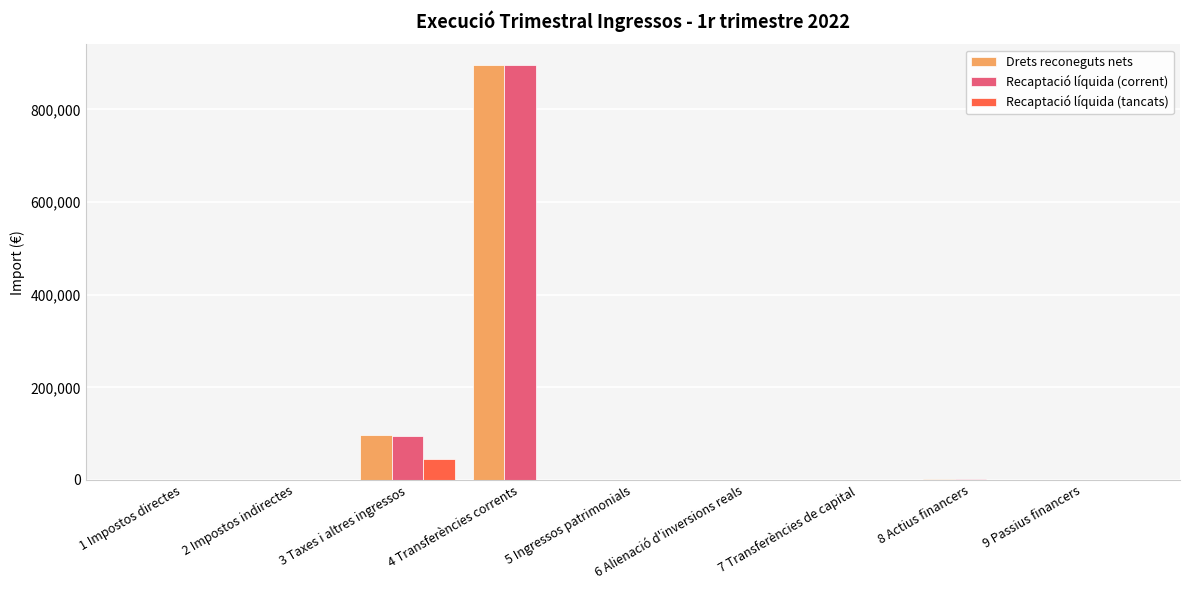

At which label does Drets reconeguts nets reach its peak?

4 Transferències corrents